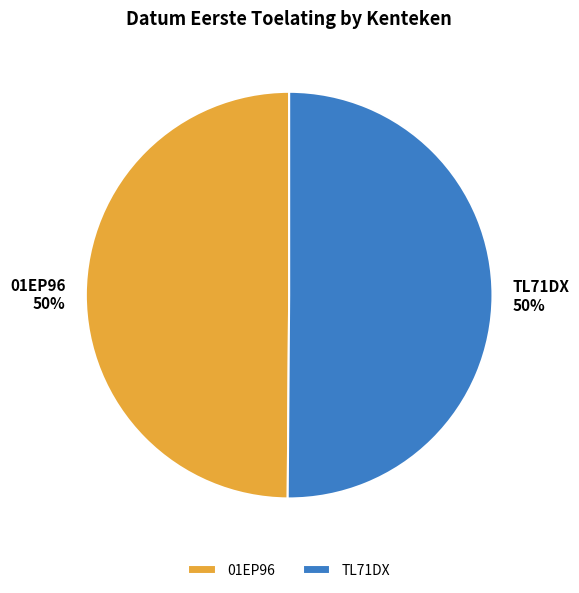

Is the sum of 01EP96 and TL71DX greater than half?

Yes